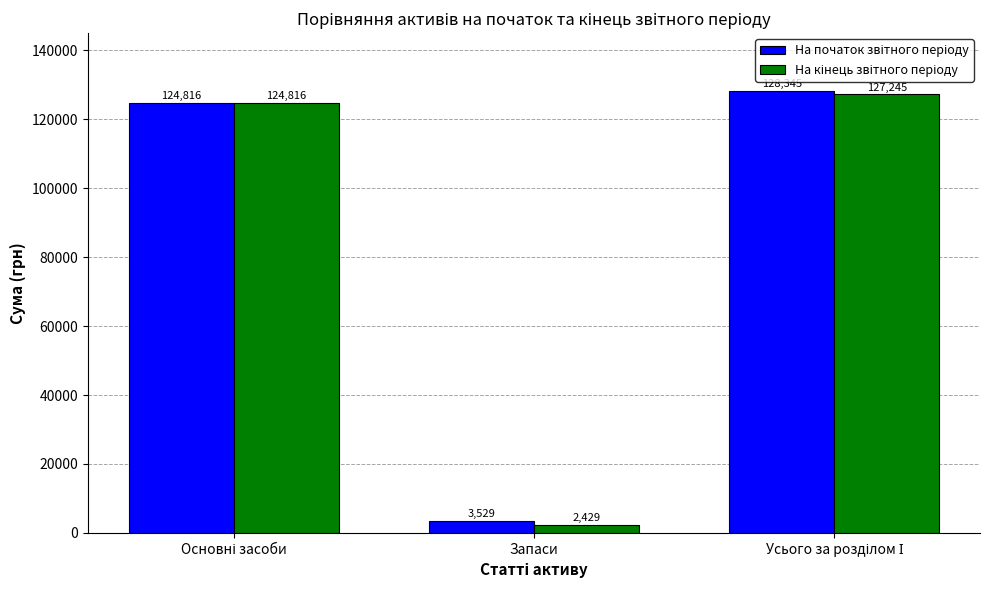

What is the maximum value shown in the chart?

128345